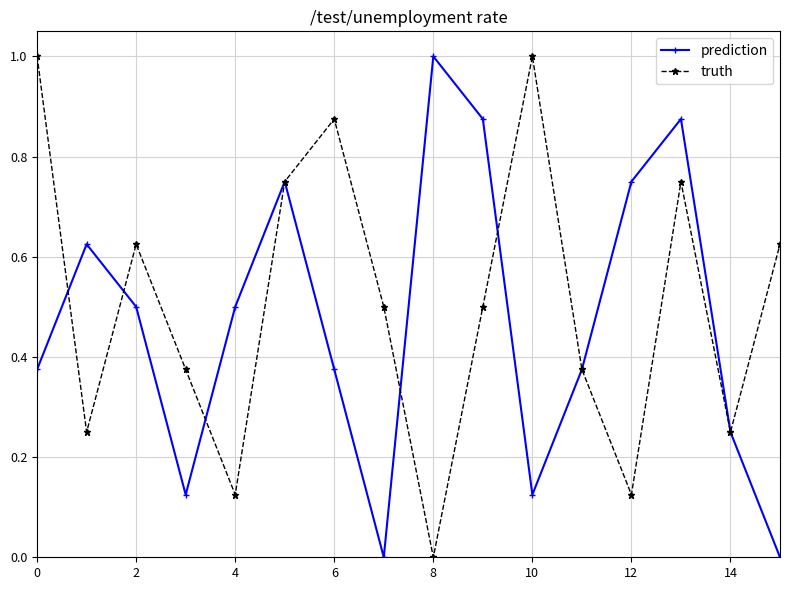

True or false: truth has more than 0 points higher than both neighbors.

True